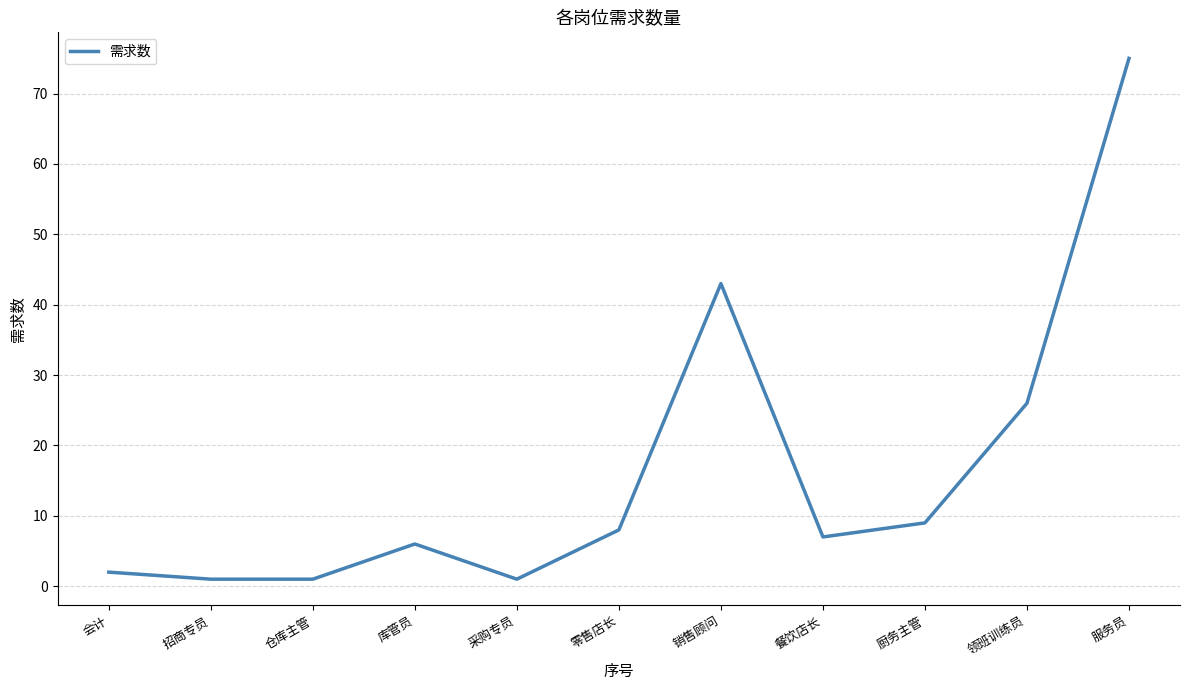

How many values are below 7?

5